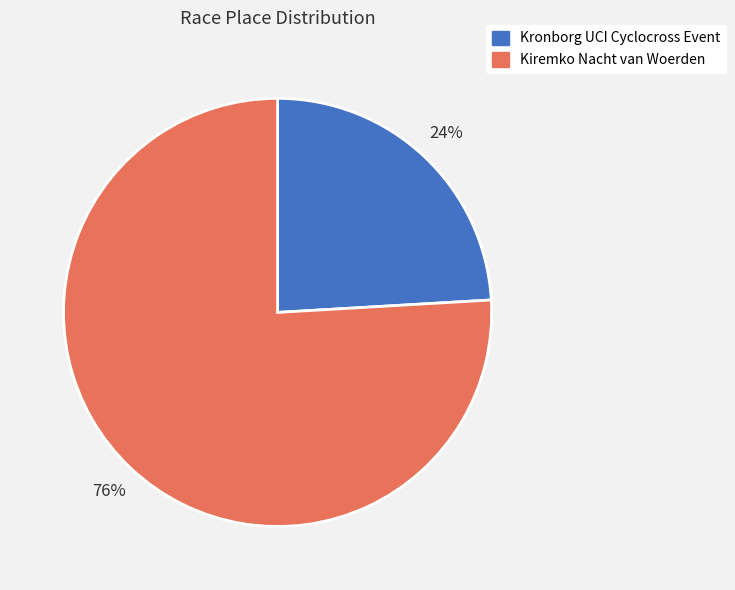

Combined, do Kronborg UCI Cyclocross Event and Kiremko Nacht van Woerden account for over 50%?

Yes